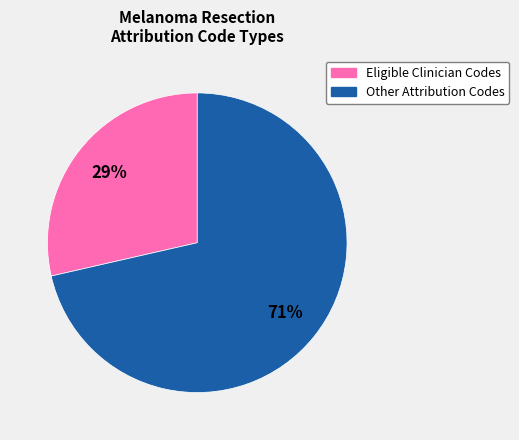

To the nearest percent, what percentage of the pie is Eligible Clinician Codes?

29%